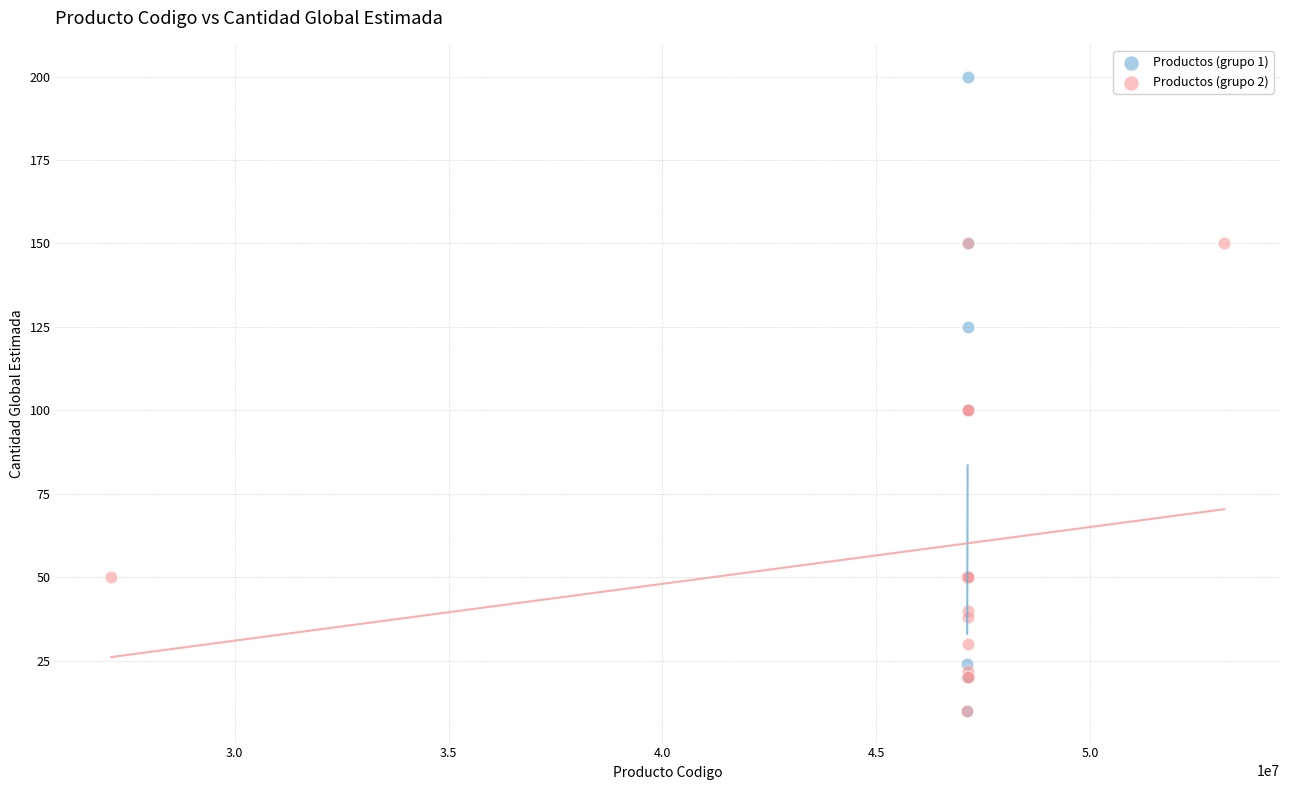

Which series reaches the maximum Y coordinate?

Productos (grupo 1)